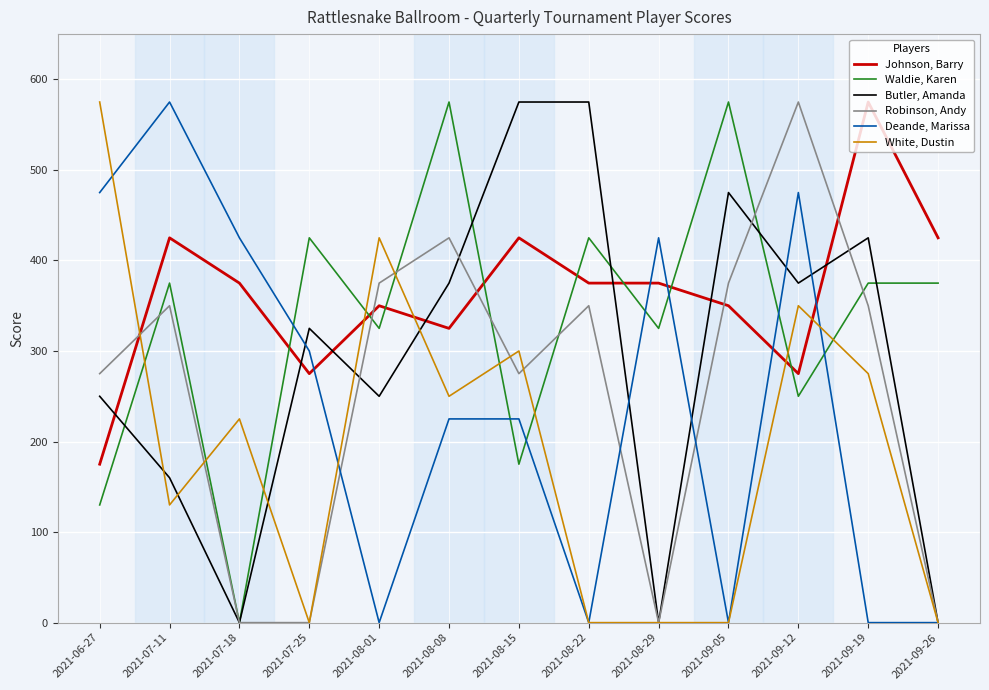

Is this an area chart (filled region under the line)?

No